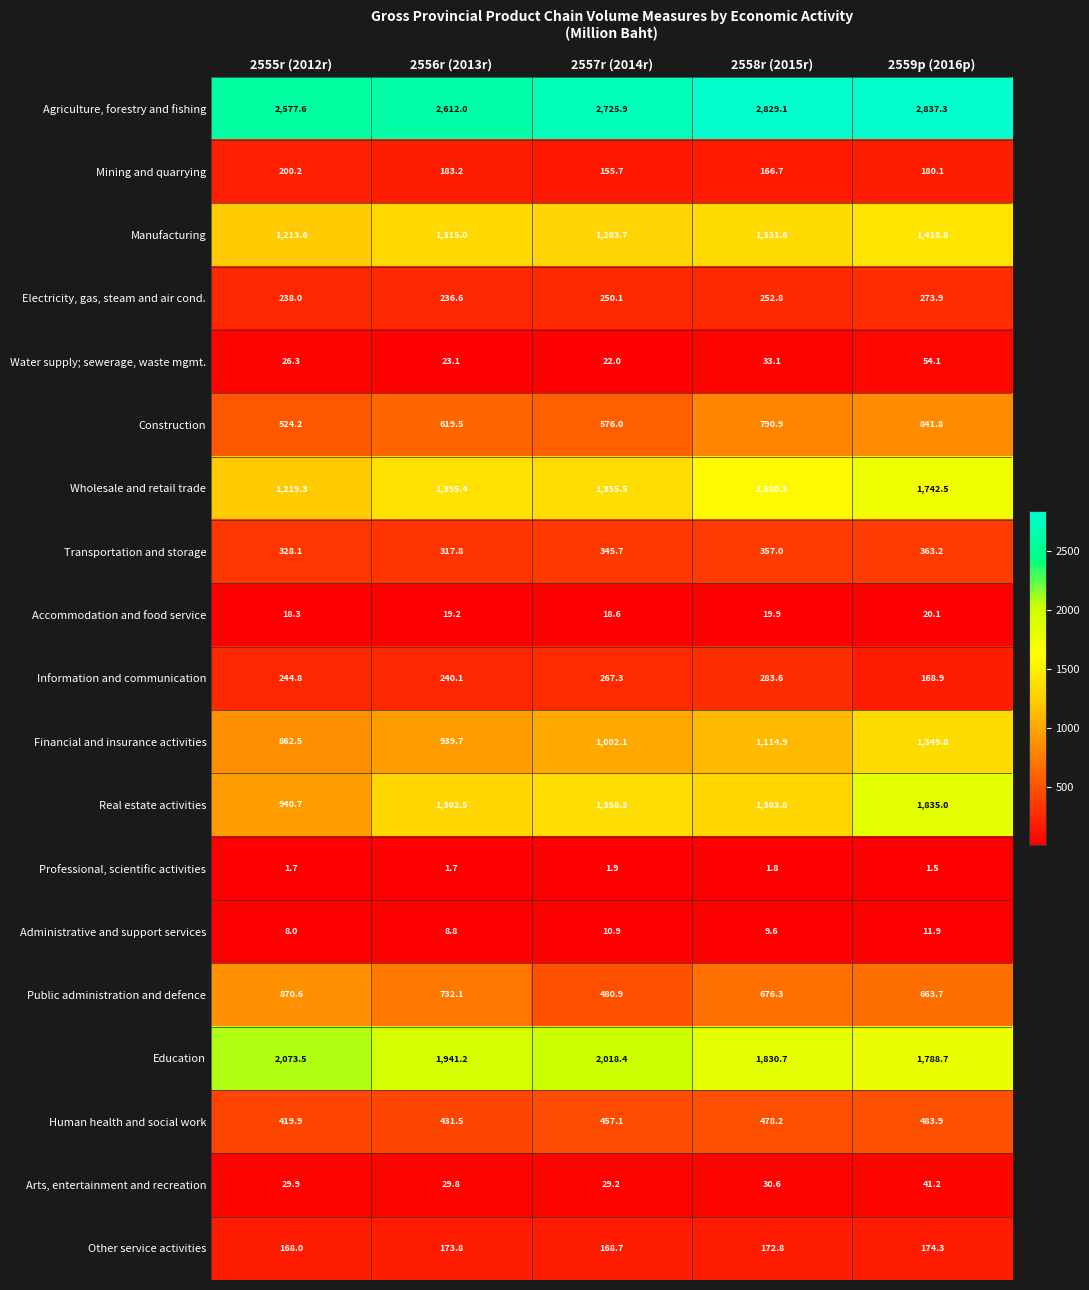

What is the difference between the Education values at 2556r (2013r) and 2558r (2015r)?

110.5